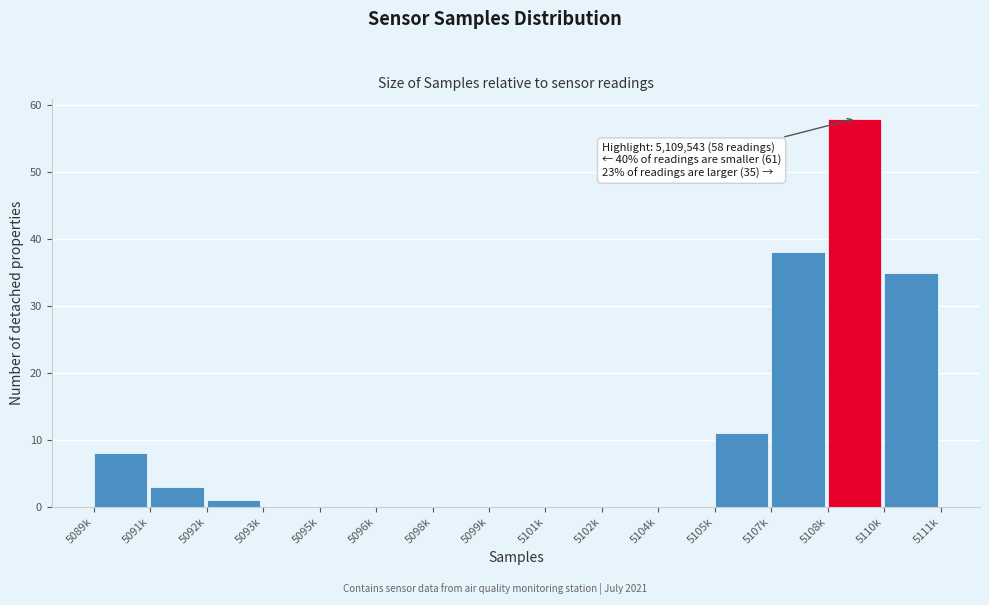

Reading left to right, extract all data points from this chart.

5089k=8	5091k=3	5092k=1	5093k=0	5095k=0	5096k=0	5098k=0	5099k=0	5101k=0	5102k=0	5104k=0	5105k=11	5107k=38	5108k=58	5110k=35